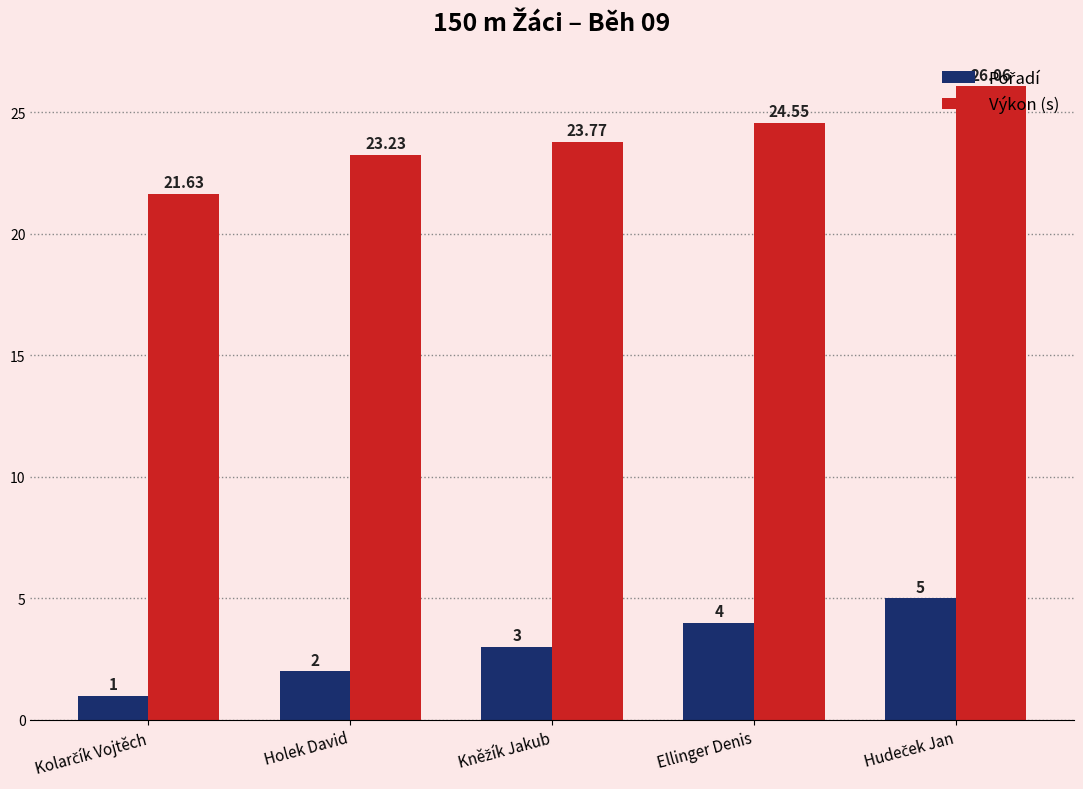

At how many categories does at least one series exceed 14?

5